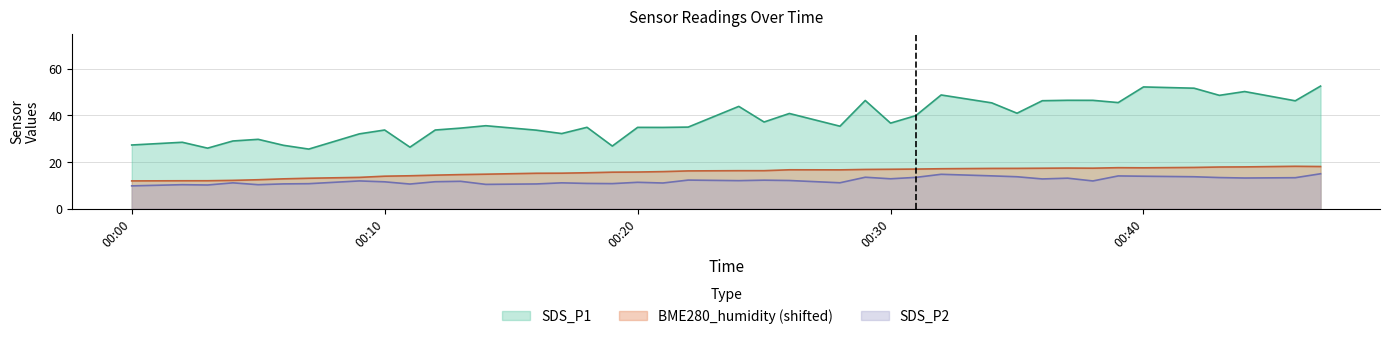

Rank the series by their maximum value, from highest to lowest.

SDS_P1, BME280_humidity (shifted), SDS_P2